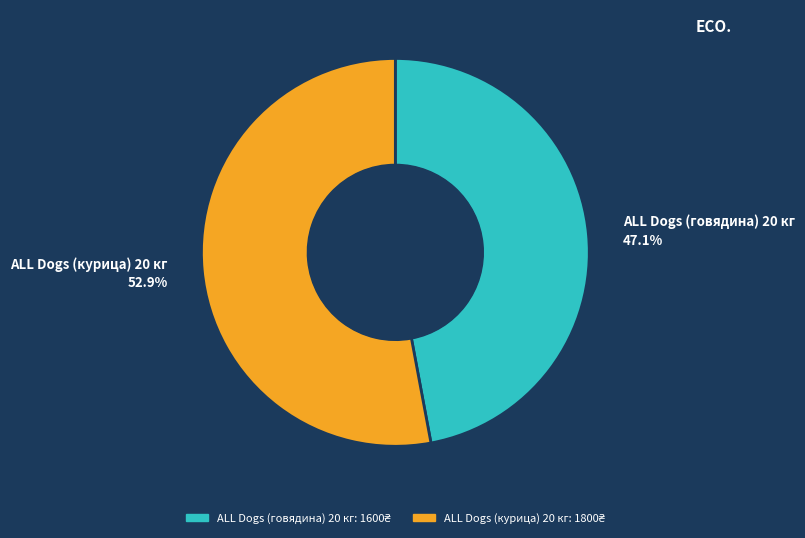

Which slice represents more than half of the pie?

ALL Dogs (курица) 20 кг